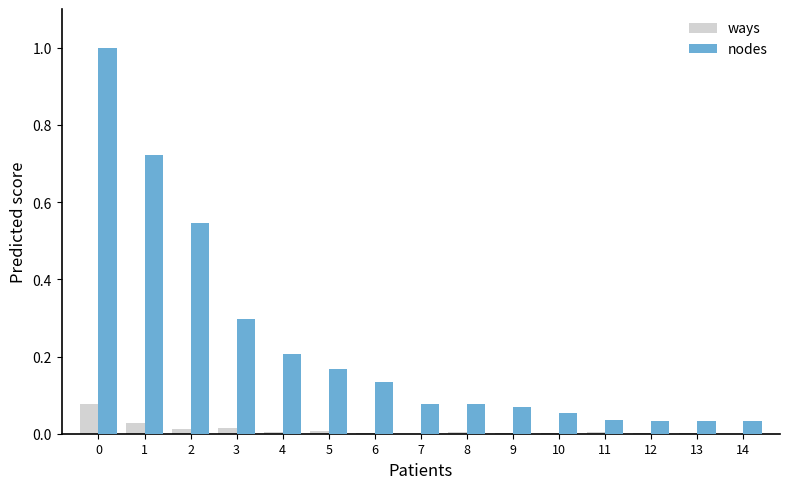

How many groups of bars are there?

15